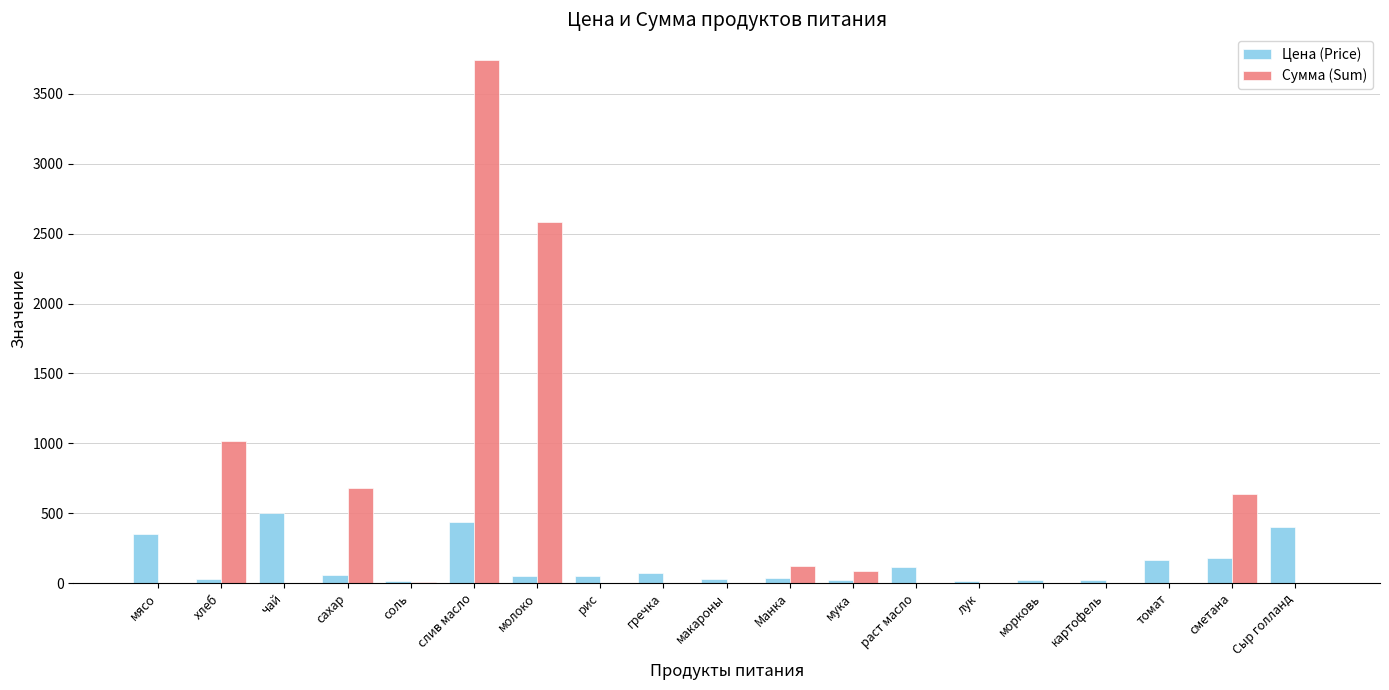

Does the chart contain stacked bars?

No